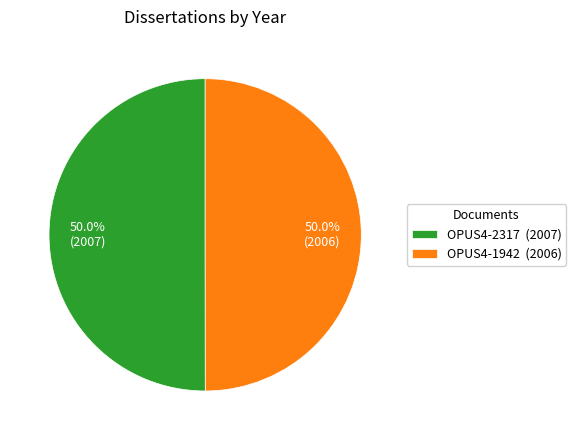

To the nearest percent, what percentage of the pie is OPUS4-2317?

50%